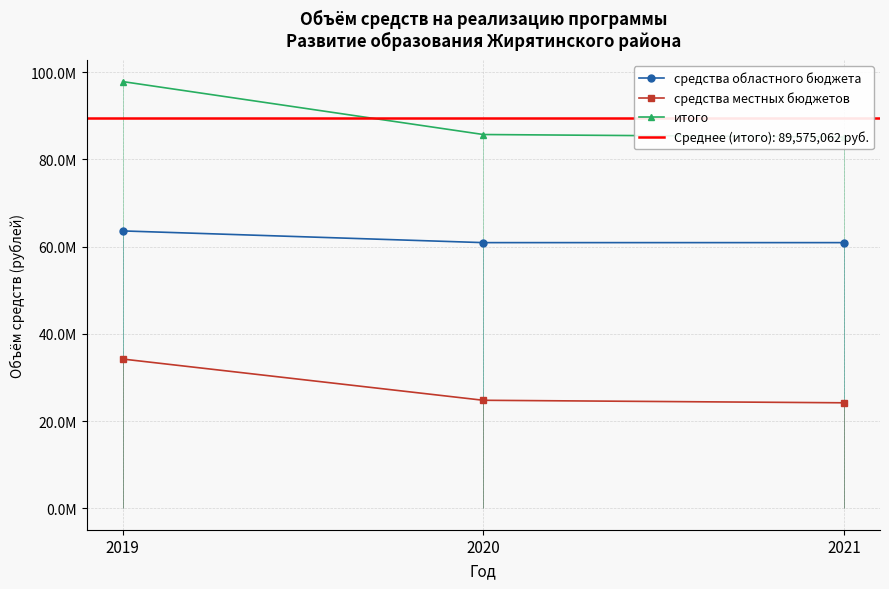

Which series has the largest total across all categories?

итого